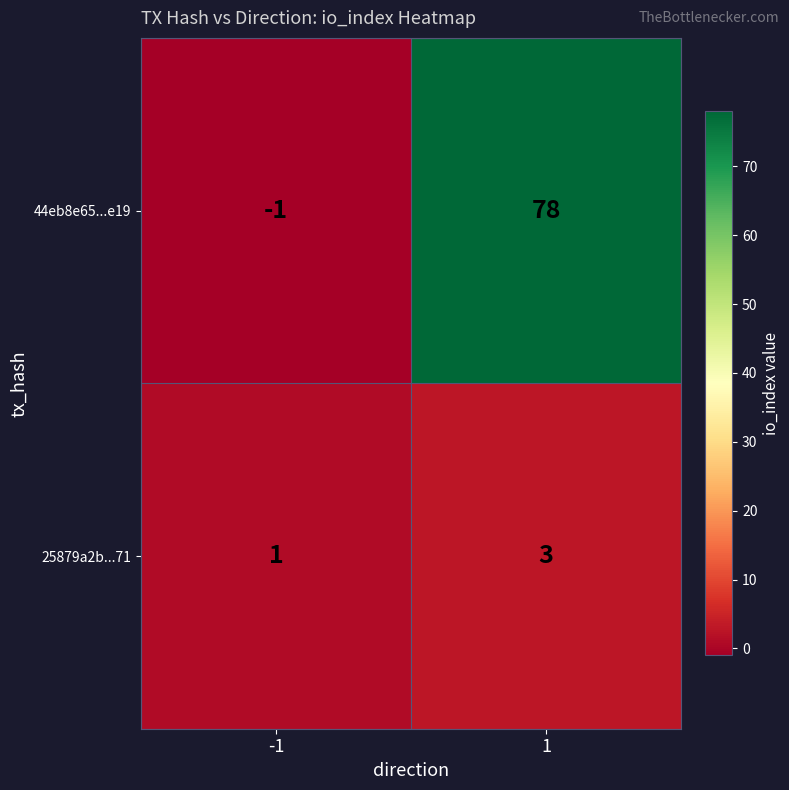

What is the sum of all 44eb8e65...e19 values?

77